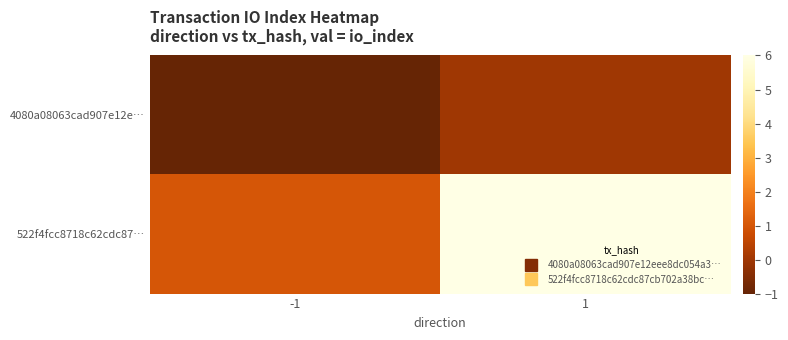

Reading right to left, list all the values displayed in this chart.

4080a08063cad907e12e…: 1=0	-1=-1
522f4fcc8718c62cdc87…: 1=6	-1=1